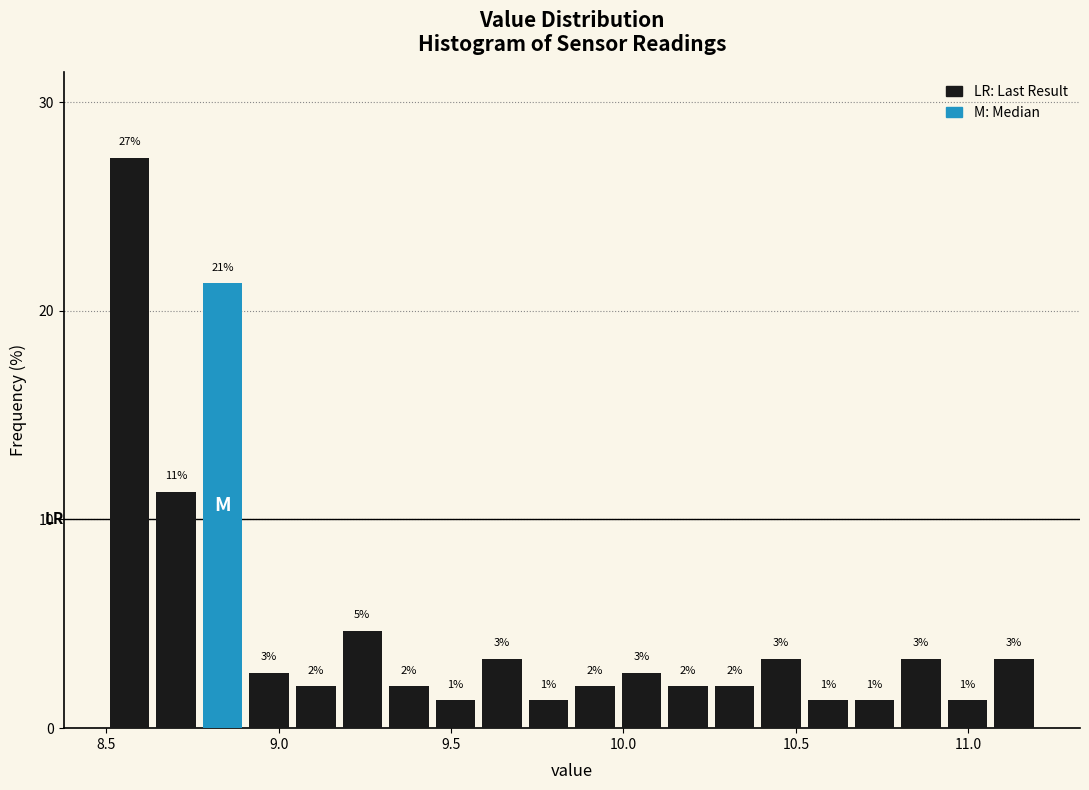

Around what value on the x-axis is the tallest bar? Give the approximate position of its centre, as read against the axis.

8.55